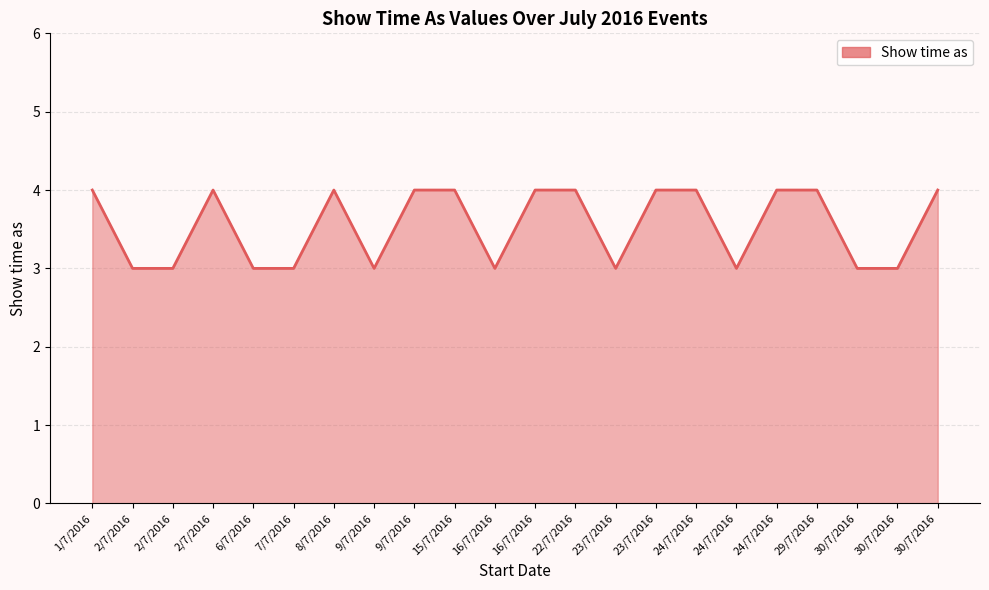

Reading left to right, list all the values displayed in this chart.

1/7/2016=4	2/7/2016=3	2/7/2016=3	2/7/2016=4	6/7/2016=3	7/7/2016=3	8/7/2016=4	9/7/2016=3	9/7/2016=4	15/7/2016=4	16/7/2016=3	16/7/2016=4	22/7/2016=4	23/7/2016=3	23/7/2016=4	24/7/2016=4	24/7/2016=3	24/7/2016=4	29/7/2016=4	30/7/2016=3	30/7/2016=3	30/7/2016=4